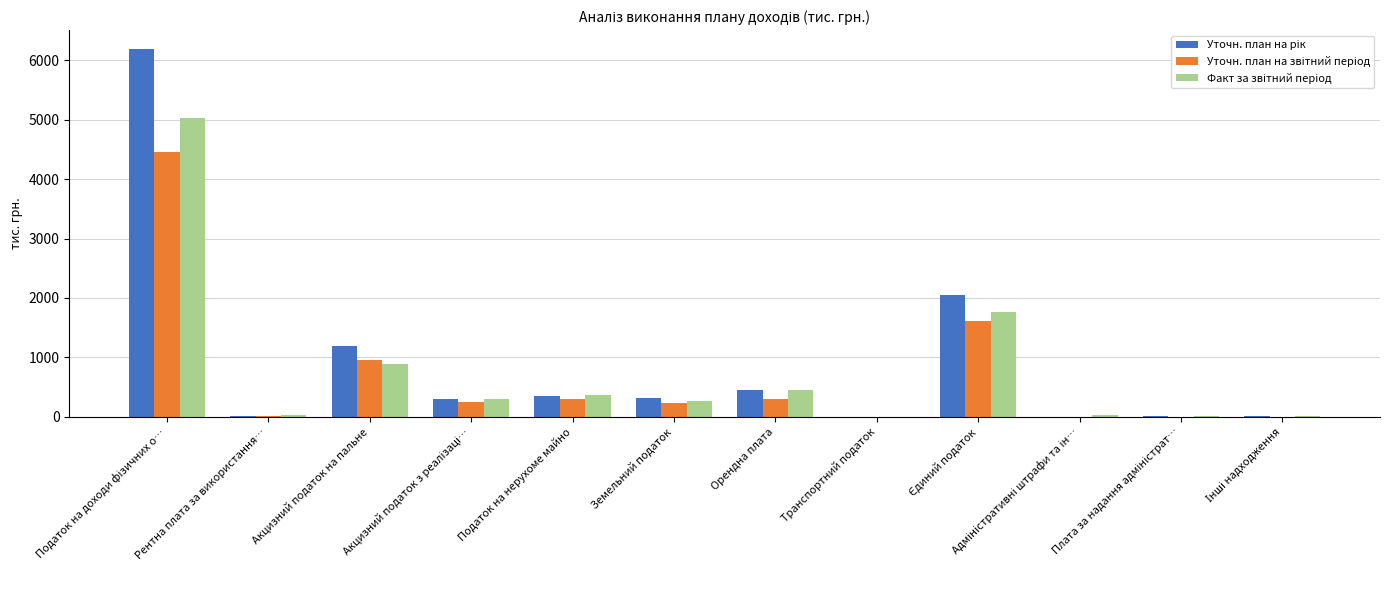

What is the greatest value displayed?

6191.8